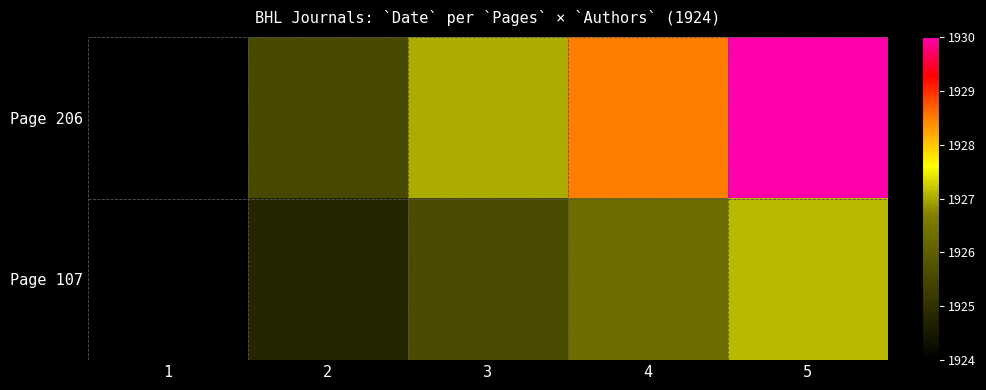

Which series has the largest total across all categories?

Page 206